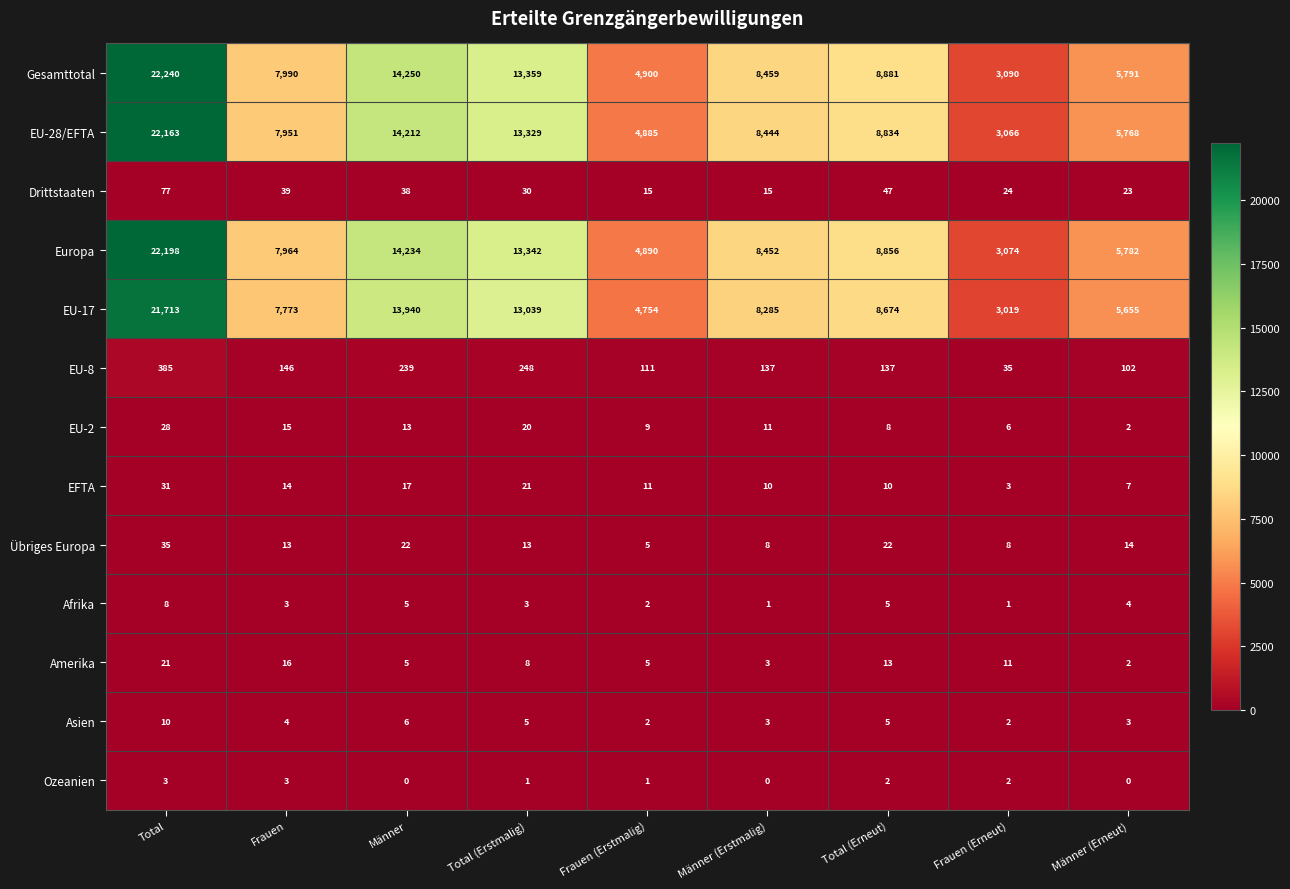

What is the difference between the EU-17 values at Frauen (Erstmalig) and Frauen?

3019